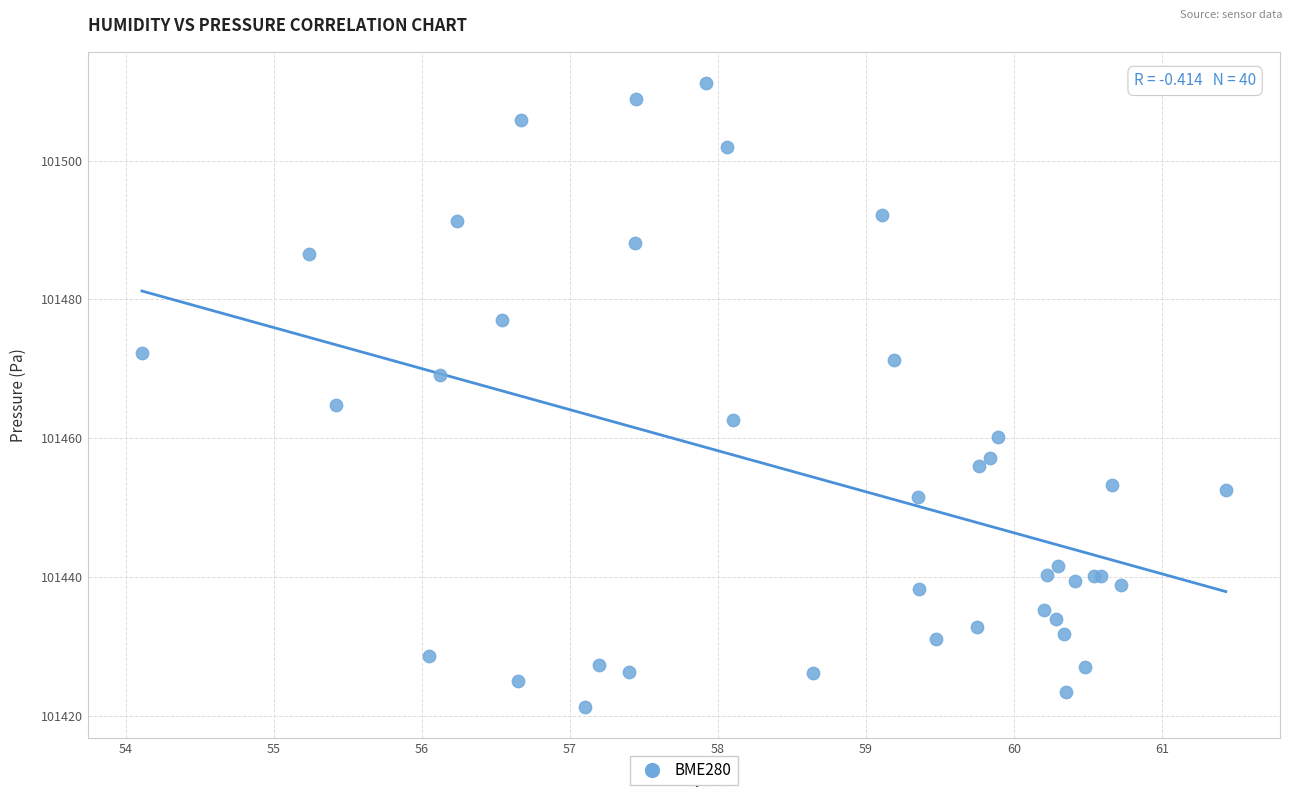

What Y value in the scatter plot is closest to 101466?

101464.8